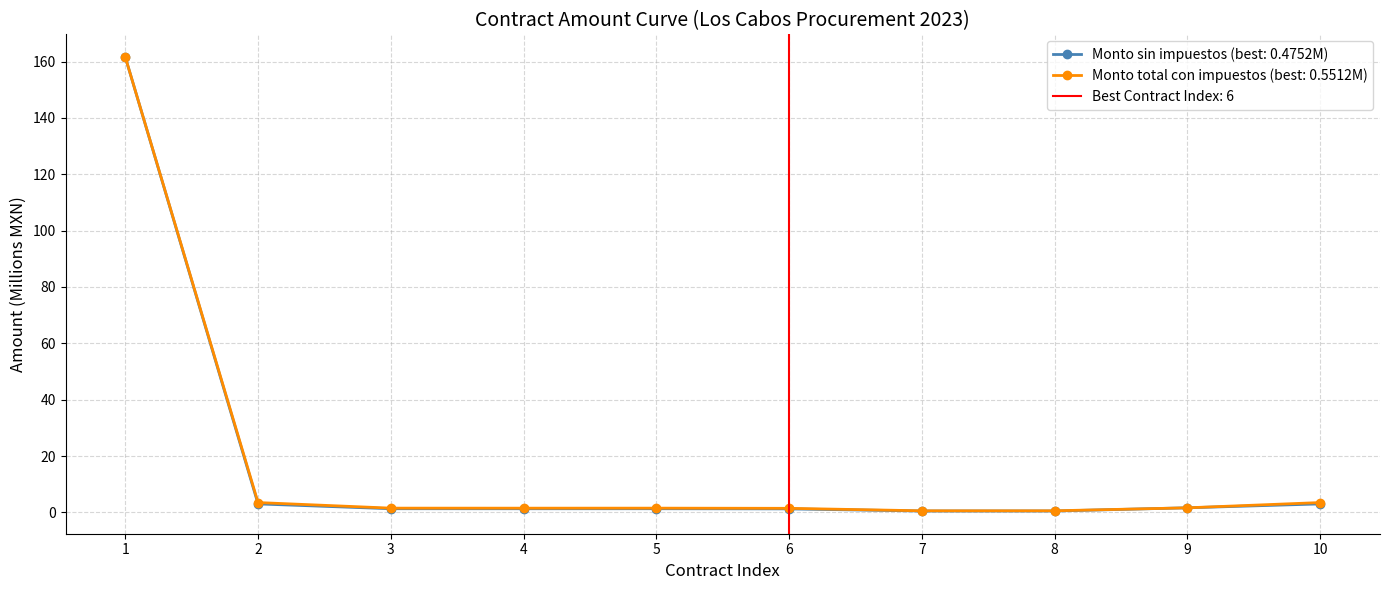

True or false: Monto total con impuestos (MXN) has more than 0 interior local peaks.

True